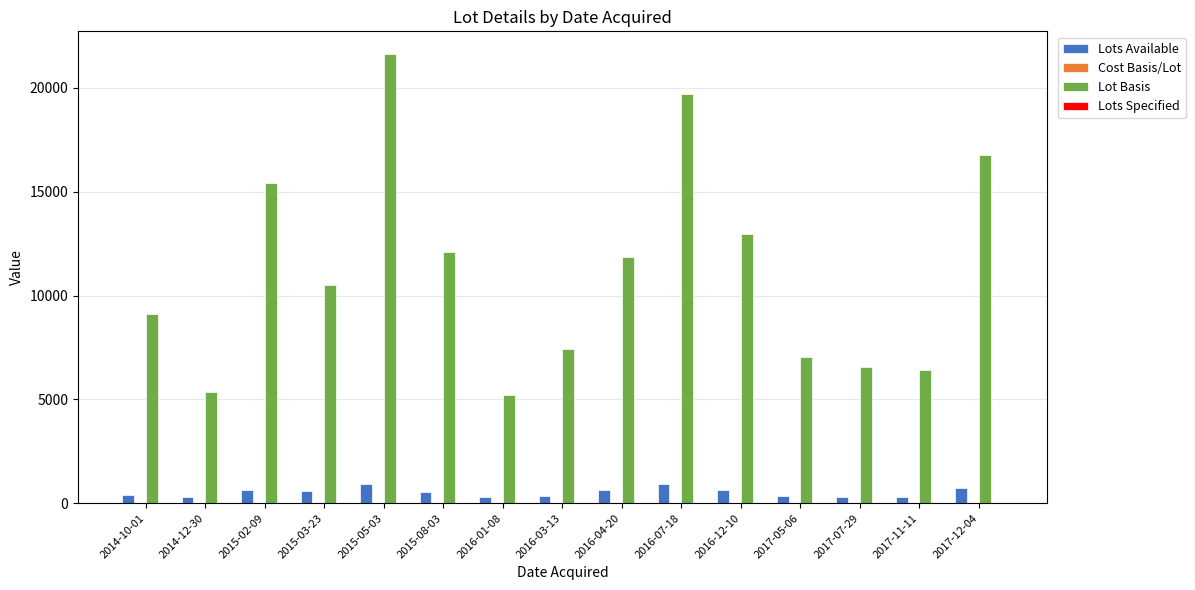

What is the total value across all series at 2017-12-04?

17516.5